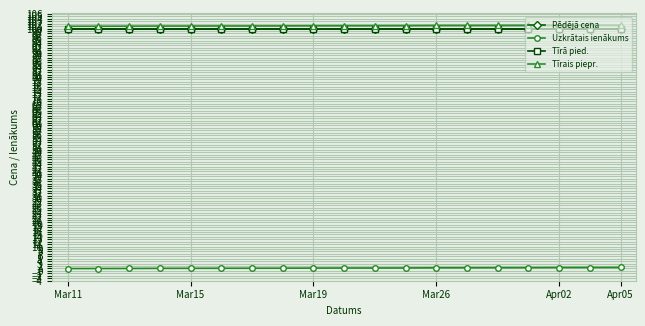

What is the value of the Tīrais piepr. point at the 11th from the left?

101.2